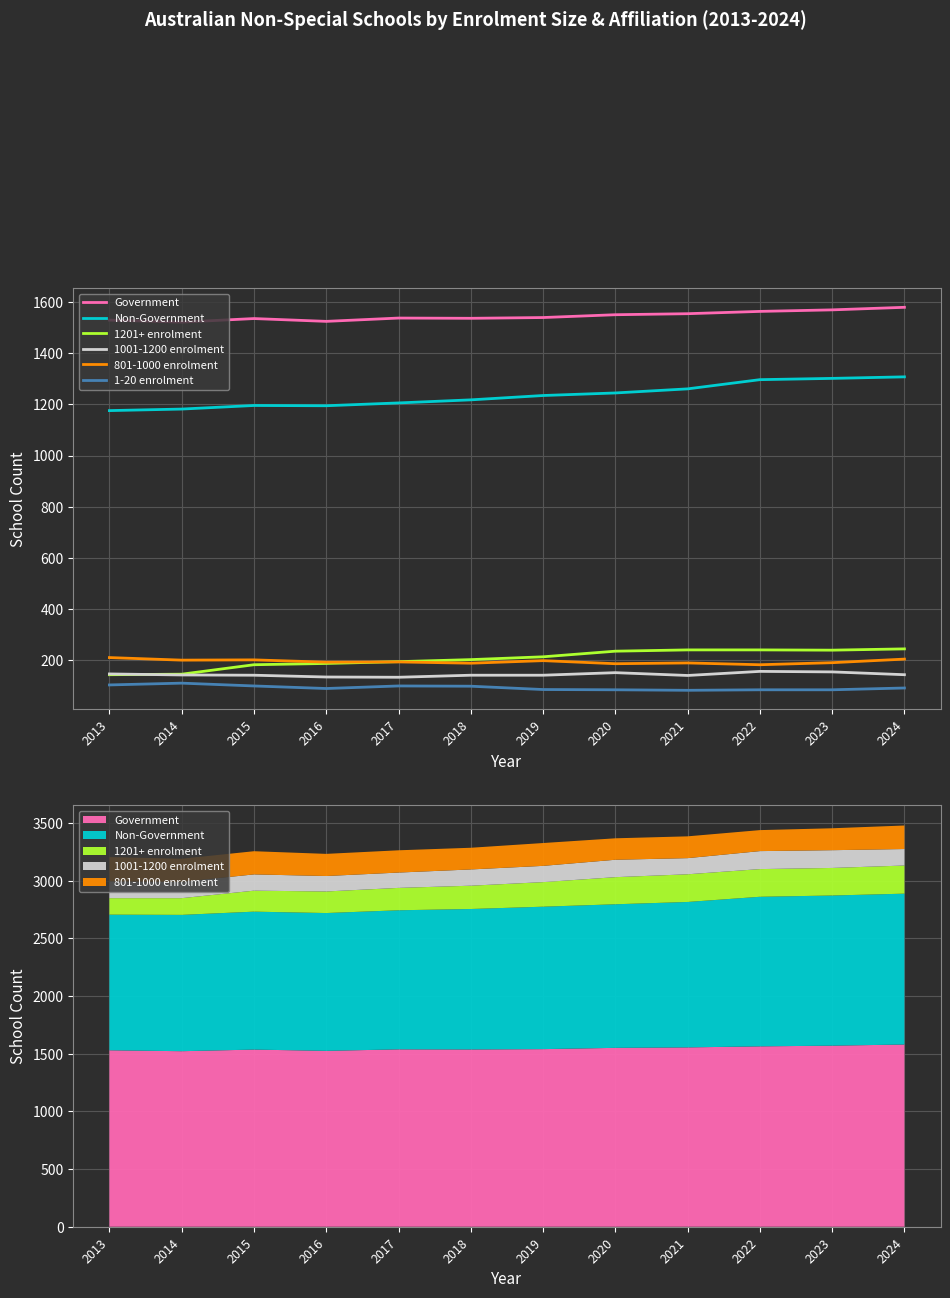

How many lines are shown in the chart?

6